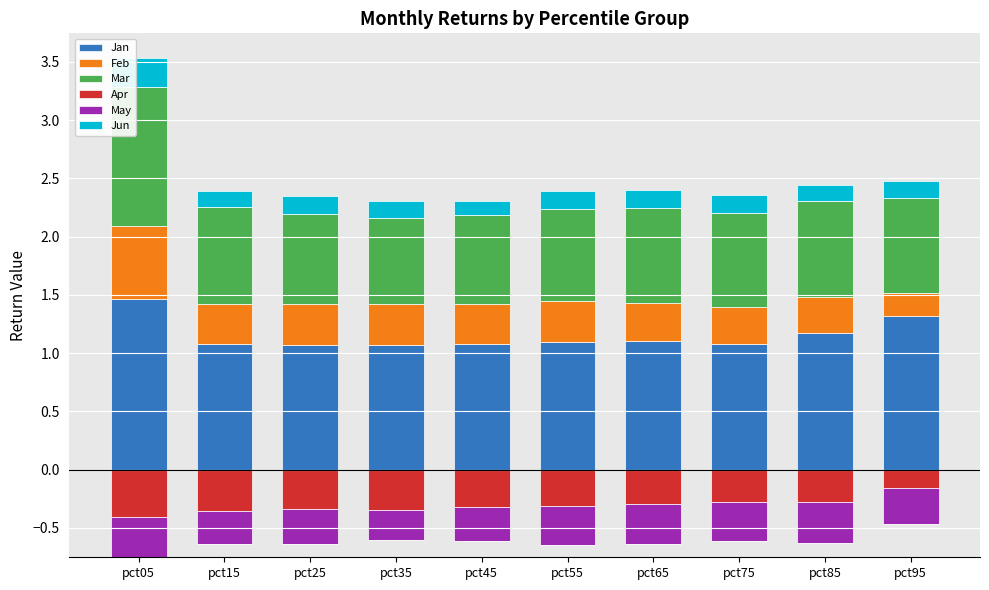

What is the minimum value for Jan?

1.1